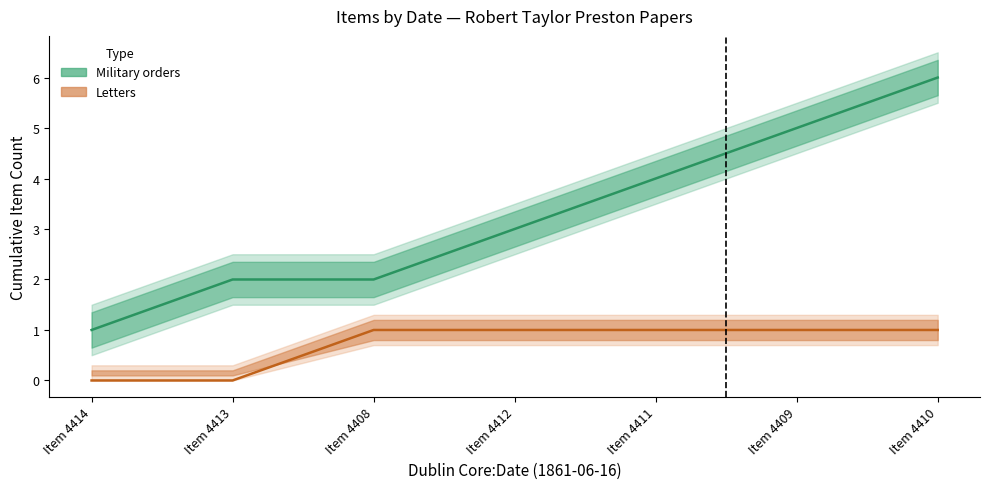

What is the difference between the maximum and minimum values?

6